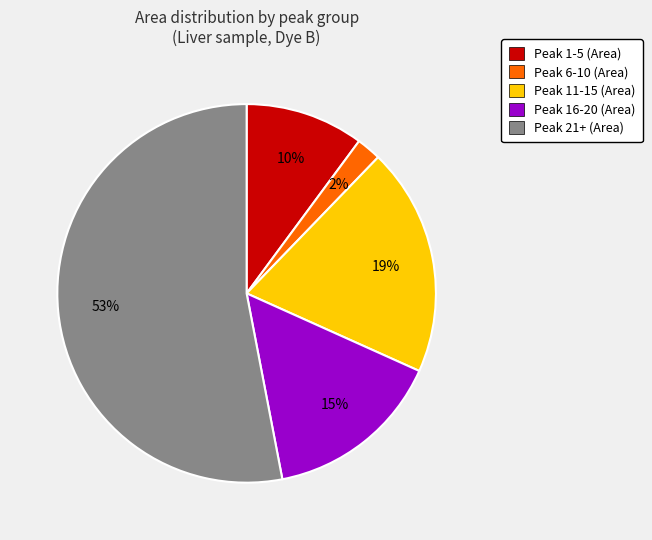

Which slice is the smallest?

Peak 6-10 (Area)